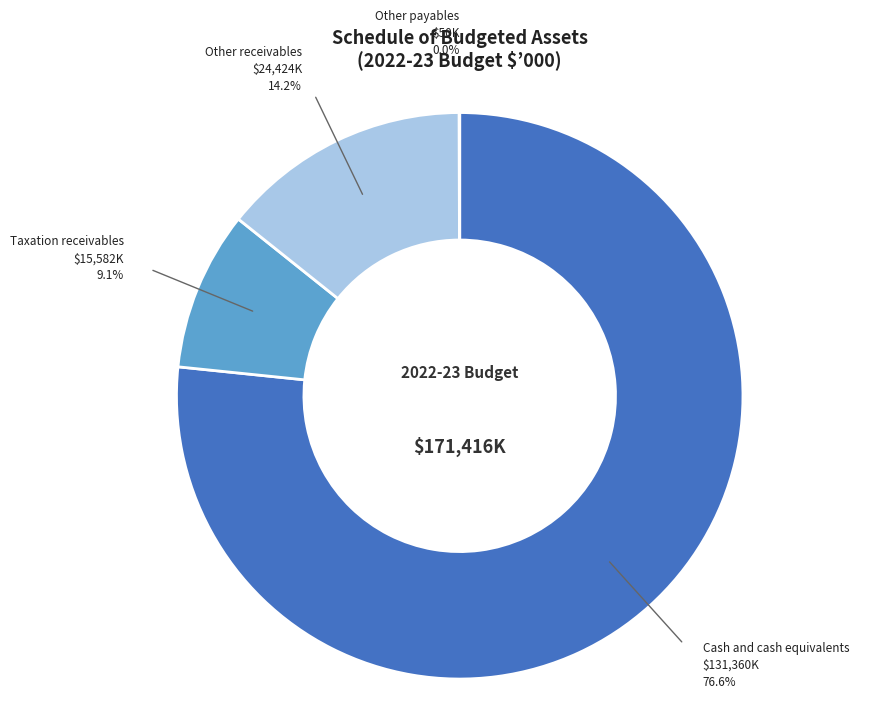

Between Other receivables and Taxation receivables, which is larger?

Other receivables